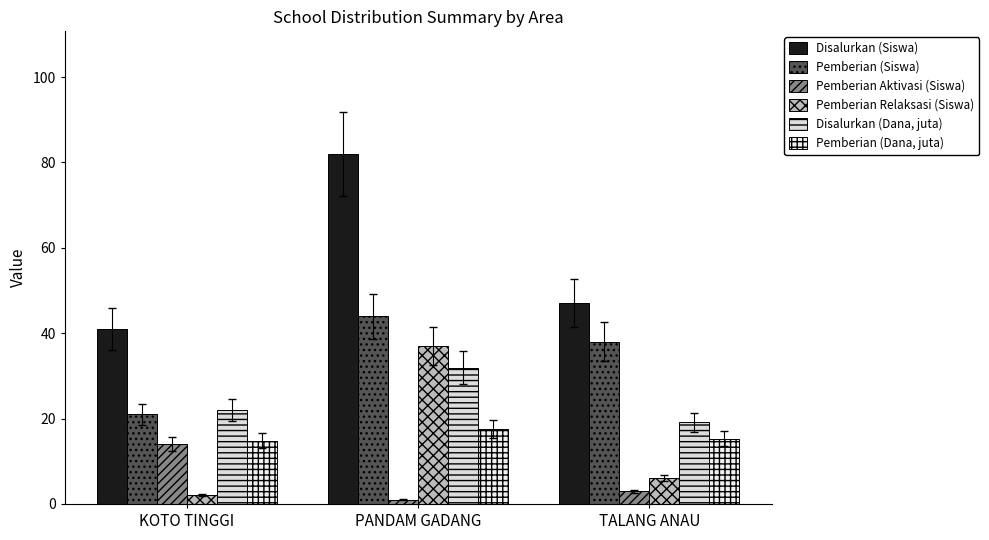

What value does the Pemberian (Siswa) series have at TALANG ANAU?

38.0